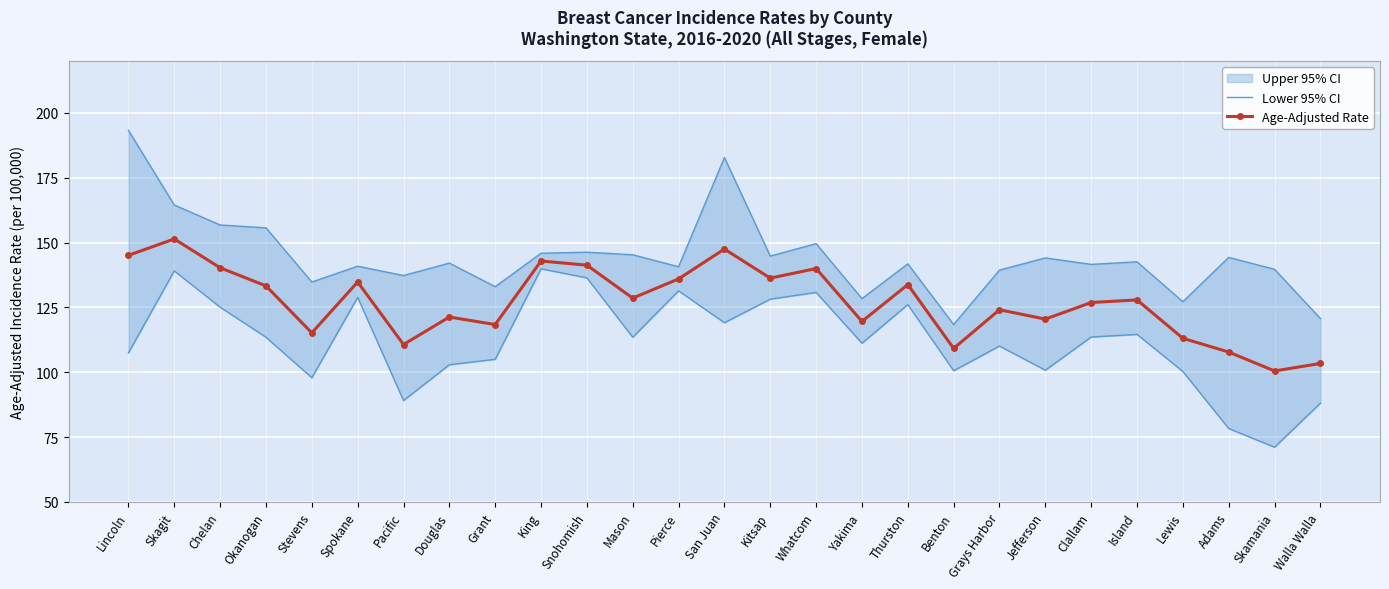

At which label is Lower 95% CI closest to 105?

Grant